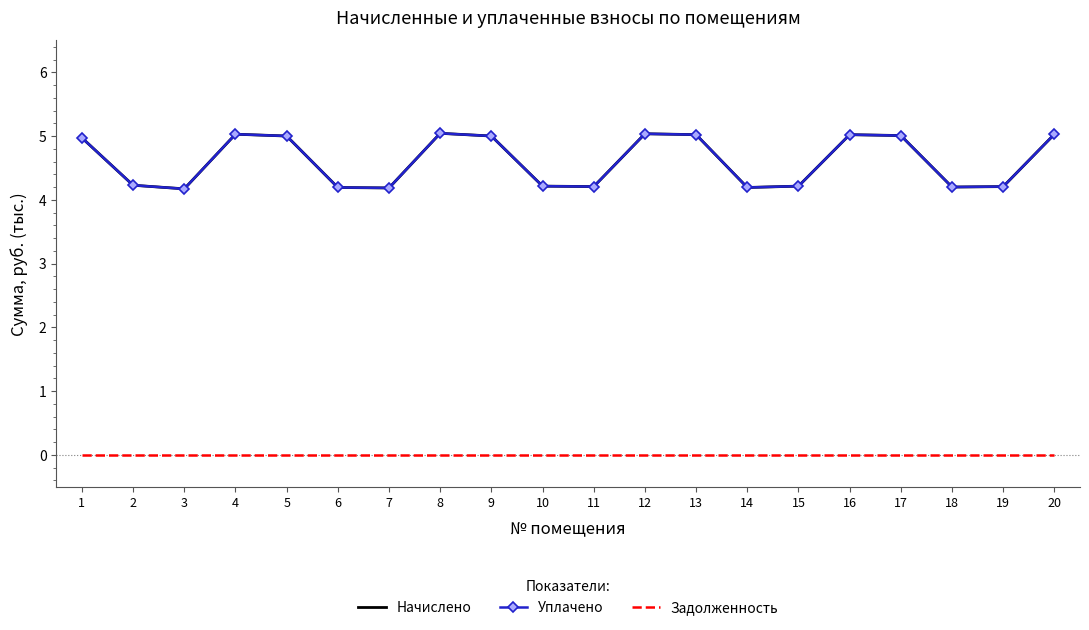

Reading left to right, extract all data points from this chart.

Начислено: 1=5.0	2=4.2	3=4.2	4=5.0	5=5.0	6=4.2	7=4.2	8=5.0	9=5.0	10=4.2	11=4.2	12=5.0	13=5.0	14=4.2	15=4.2	16=5.0	17=5.0	18=4.2	19=4.2	20=5.0
Уплачено: 1=5.0	2=4.2	3=4.2	4=5.0	5=5.0	6=4.2	7=4.2	8=5.0	9=5.0	10=4.2	11=4.2	12=5.0	13=5.0	14=4.2	15=4.2	16=5.0	17=5.0	18=4.2	19=4.2	20=5.0
Задолженность: 1=0.0	2=0.0	3=0.0	4=0.0	5=0.0	6=0.0	7=0.0	8=0.0	9=0.0	10=0.0	11=0.0	12=0.0	13=0.0	14=0.0	15=0.0	16=0.0	17=0.0	18=0.0	19=0.0	20=0.0